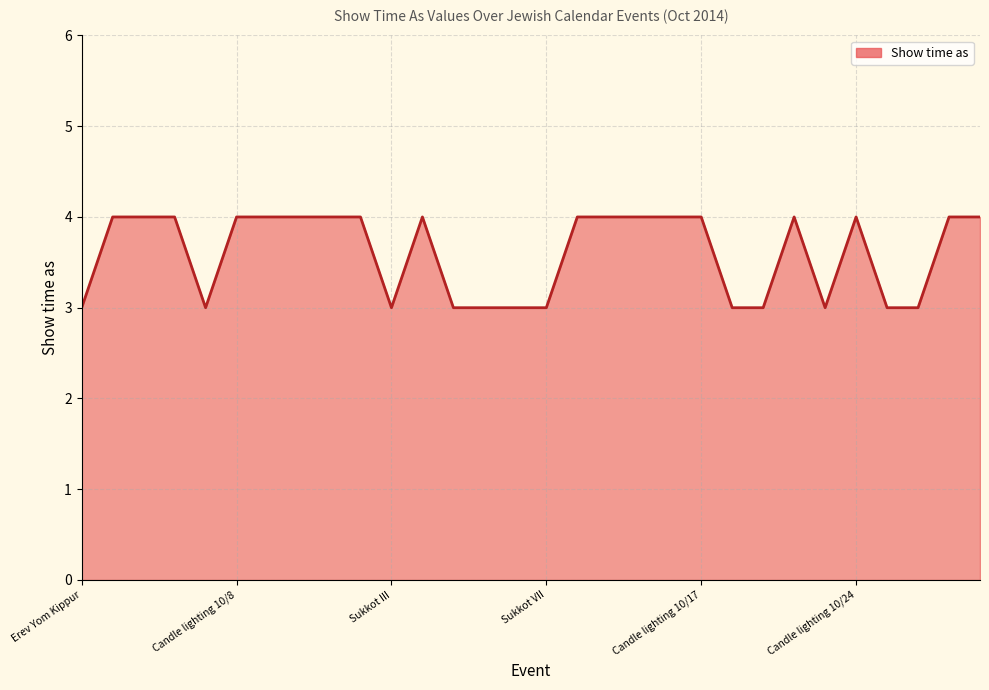

What is the greatest value displayed?

4